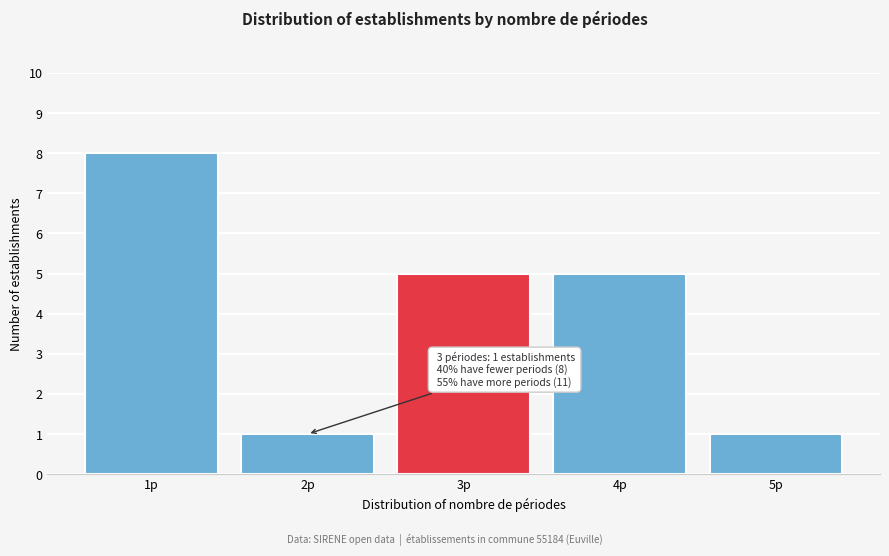

Reading right to left, what are all the values shown in this chart?

5p=1	4p=5	3p=5	2p=1	1p=8